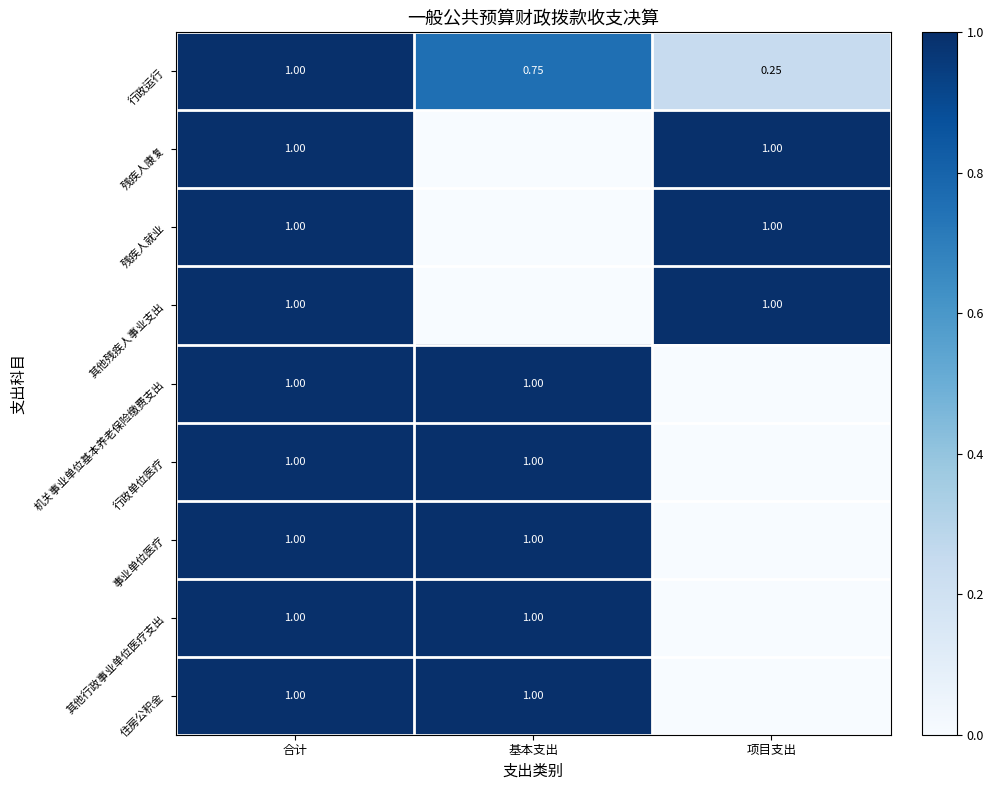

Which category has the lowest value across all series?

基本支出